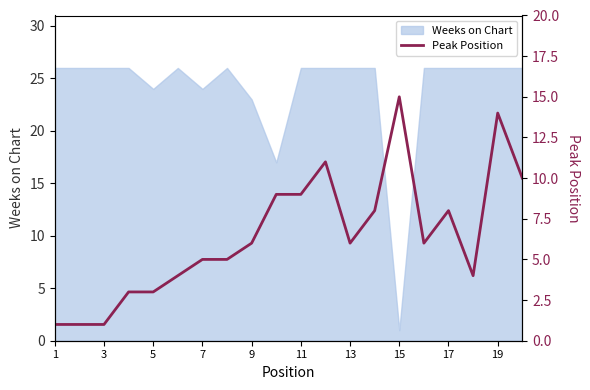

True or false: Weeks on Chart has a value of 47 at 13.

False